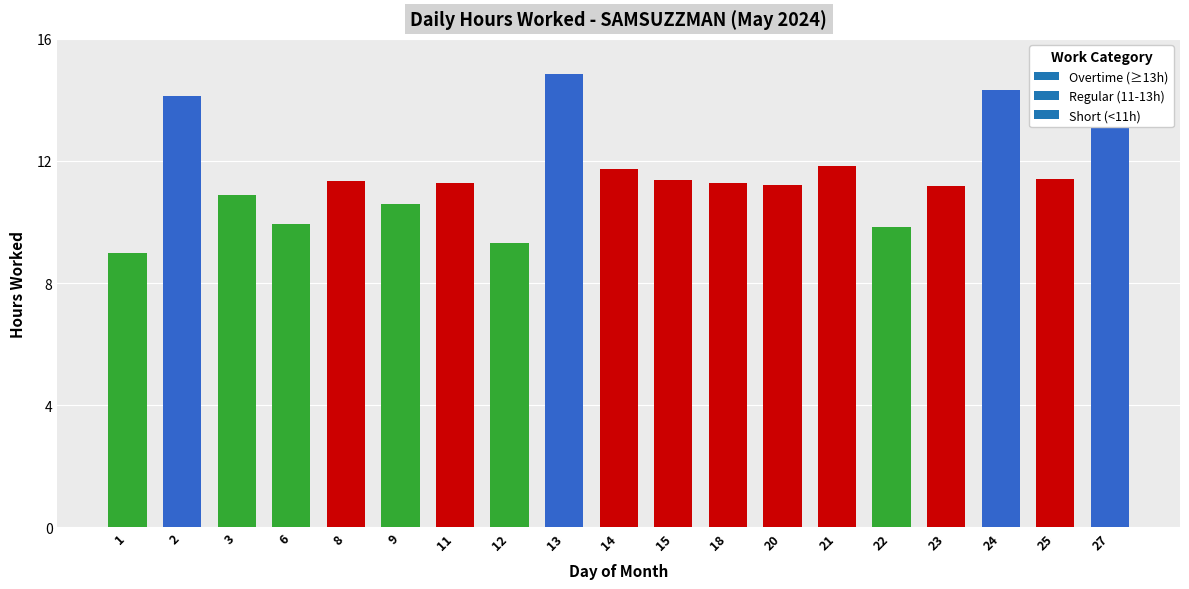

True or false: the data shows 14.8 at 13.

True